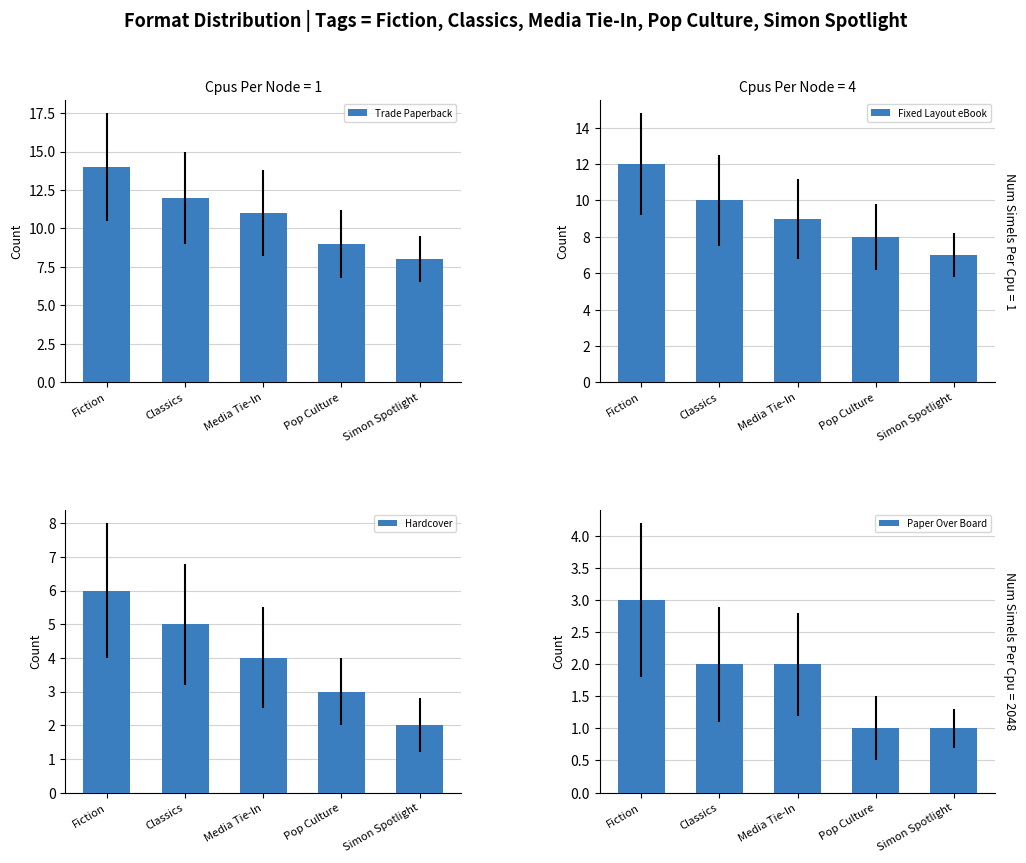

Between Classics and Pop Culture, which series saw the biggest shift?

Trade Paperback